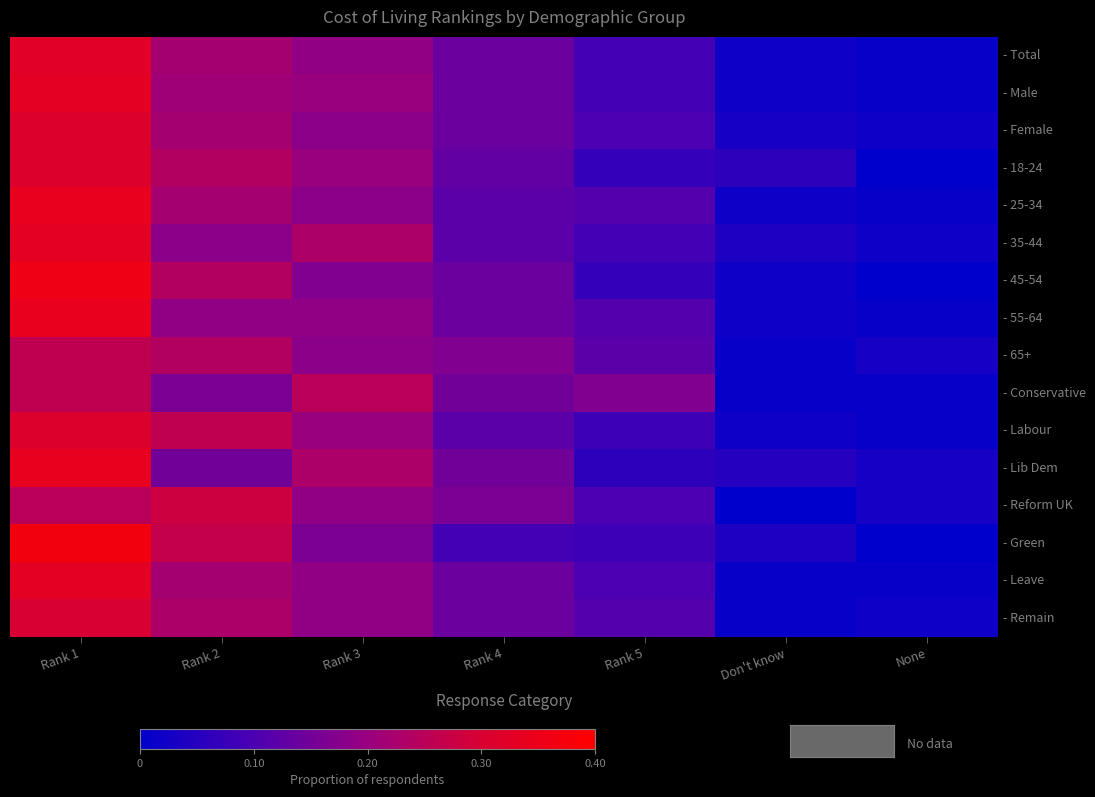

Reading right to left, list all the values displayed in this chart.

- Total: None=0.0	Don't know=0.0	Rank 5=0.1	Rank 4=0.1	Rank 3=0.2	Rank 2=0.2	Rank 1=0.3
- Male: None=0.0	Don't know=0.0	Rank 5=0.1	Rank 4=0.1	Rank 3=0.2	Rank 2=0.2	Rank 1=0.3
- Female: None=0.0	Don't know=0.0	Rank 5=0.1	Rank 4=0.1	Rank 3=0.2	Rank 2=0.2	Rank 1=0.3
- 18-24: None=0.0	Don't know=0.1	Rank 5=0.1	Rank 4=0.1	Rank 3=0.2	Rank 2=0.2	Rank 1=0.3
- 25-34: None=0.0	Don't know=0.0	Rank 5=0.1	Rank 4=0.1	Rank 3=0.2	Rank 2=0.2	Rank 1=0.3
- 35-44: None=0.0	Don't know=0.0	Rank 5=0.1	Rank 4=0.1	Rank 3=0.2	Rank 2=0.2	Rank 1=0.3
- 45-54: None=0.0	Don't know=0.0	Rank 5=0.1	Rank 4=0.1	Rank 3=0.2	Rank 2=0.2	Rank 1=0.4
- 55-64: None=0.0	Don't know=0.0	Rank 5=0.1	Rank 4=0.1	Rank 3=0.2	Rank 2=0.2	Rank 1=0.3
- 65+: None=0.0	Don't know=0.0	Rank 5=0.1	Rank 4=0.2	Rank 3=0.2	Rank 2=0.2	Rank 1=0.3
- Conservative: None=0.0	Don't know=0.0	Rank 5=0.2	Rank 4=0.1	Rank 3=0.2	Rank 2=0.2	Rank 1=0.3
- Labour: None=0.0	Don't know=0.0	Rank 5=0.1	Rank 4=0.1	Rank 3=0.2	Rank 2=0.3	Rank 1=0.3
- Lib Dem: None=0.0	Don't know=0.1	Rank 5=0.1	Rank 4=0.1	Rank 3=0.2	Rank 2=0.1	Rank 1=0.3
- Reform UK: None=0.0	Don't know=0.0	Rank 5=0.1	Rank 4=0.2	Rank 3=0.2	Rank 2=0.3	Rank 1=0.2
- Green: None=0.0	Don't know=0.0	Rank 5=0.1	Rank 4=0.1	Rank 3=0.2	Rank 2=0.3	Rank 1=0.4
- Leave: None=0.0	Don't know=0.0	Rank 5=0.1	Rank 4=0.1	Rank 3=0.2	Rank 2=0.2	Rank 1=0.3
- Remain: None=0.0	Don't know=0.0	Rank 5=0.1	Rank 4=0.1	Rank 3=0.2	Rank 2=0.2	Rank 1=0.3